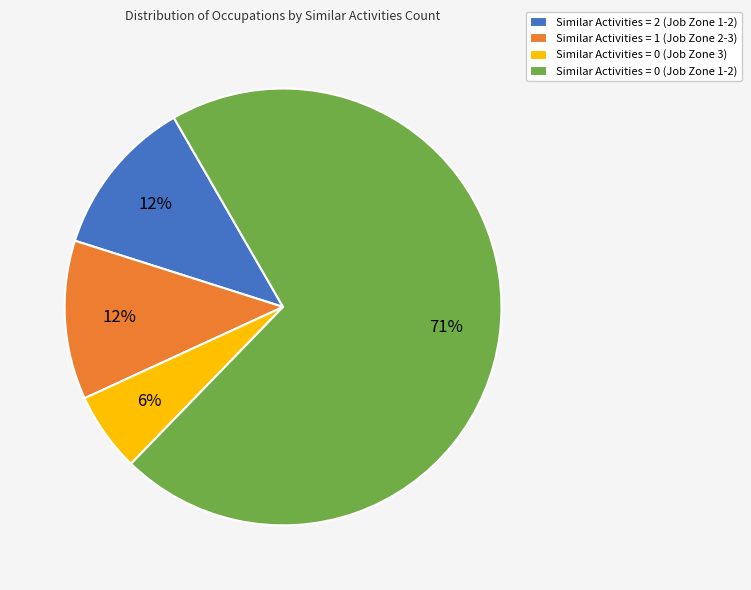

Is the sum of Similar Activities = 1 (Job Zone 2-3) and Similar Activities = 0 (Job Zone 1-2) greater than half?

Yes